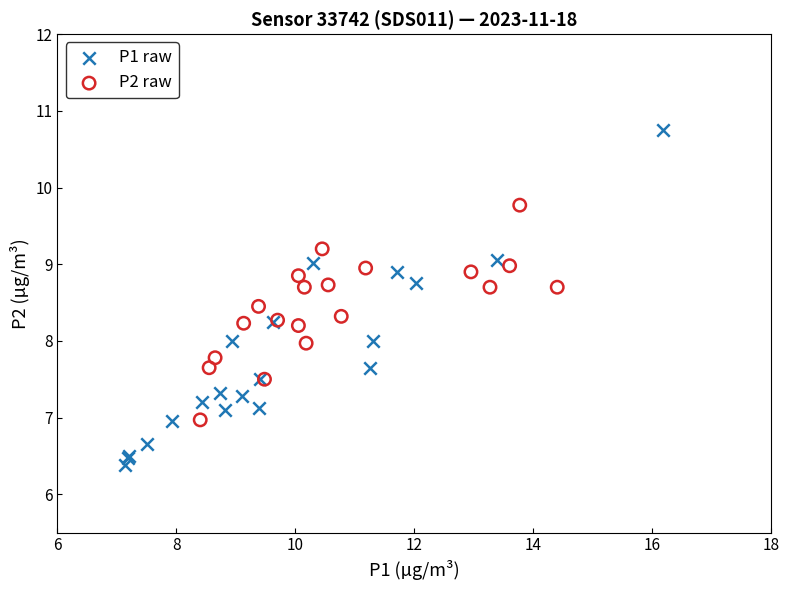

Which series has the largest Y range (max minus min)?

P1 raw